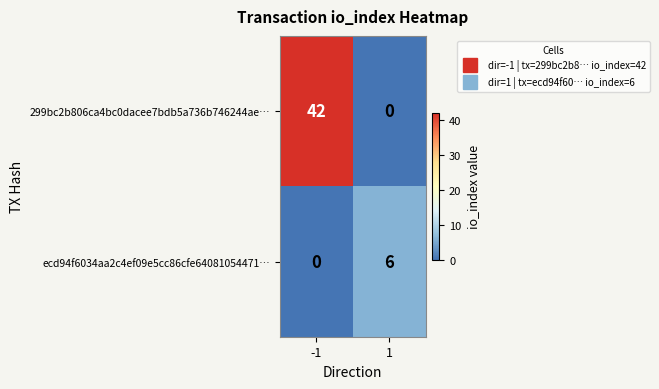

What is the maximum value for ecd94f6034aa2c4ef09e5cc86cfe64081054471…?

6